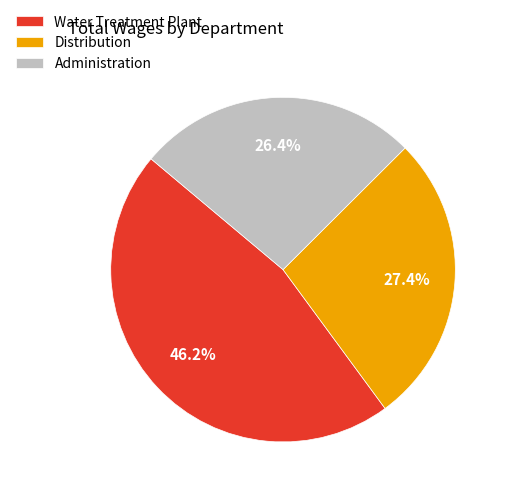

How much of the chart is everything except Water Treatment Plant?

53.8%